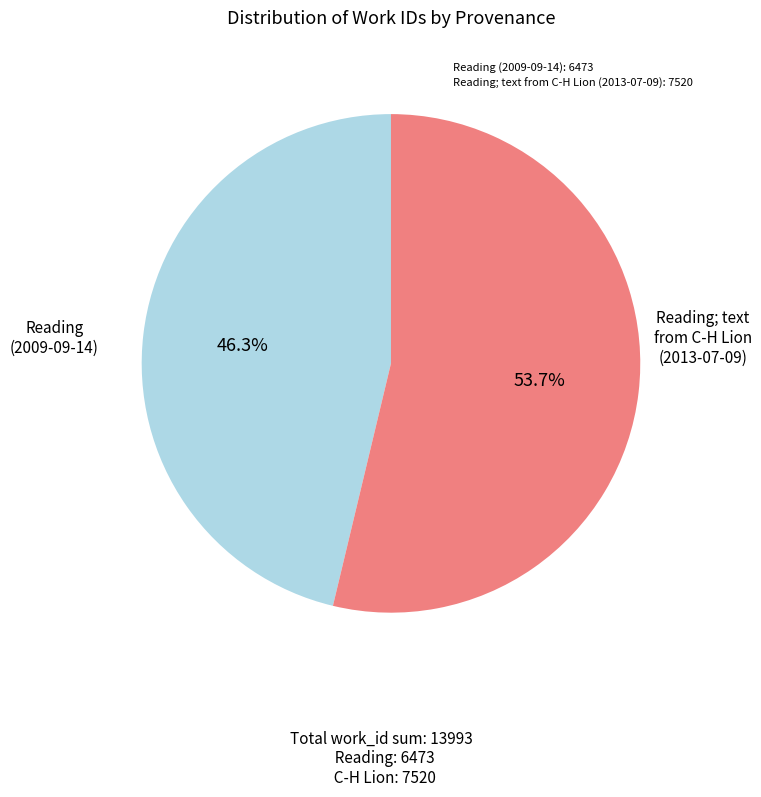

To the nearest percent, what is the difference between the Reading (2009-09-14) and Reading; text from C-H Lion (2013-07-09) slice percentages?

7%